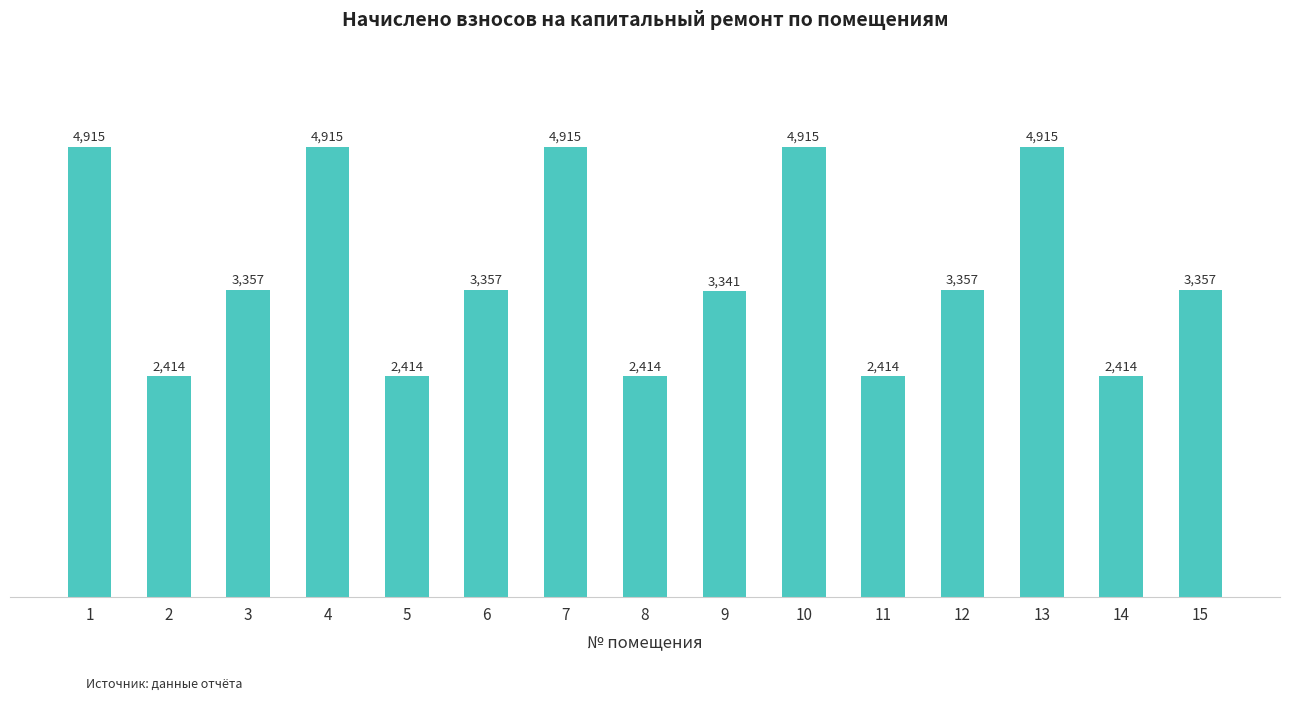

What is the maximum value shown in the chart?

4915.1